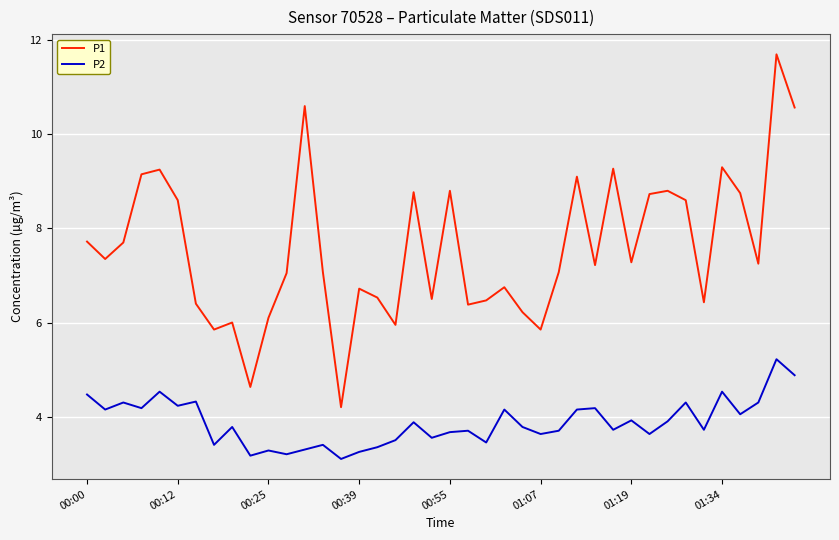

Rank the series by their maximum value, from highest to lowest.

P1, P2